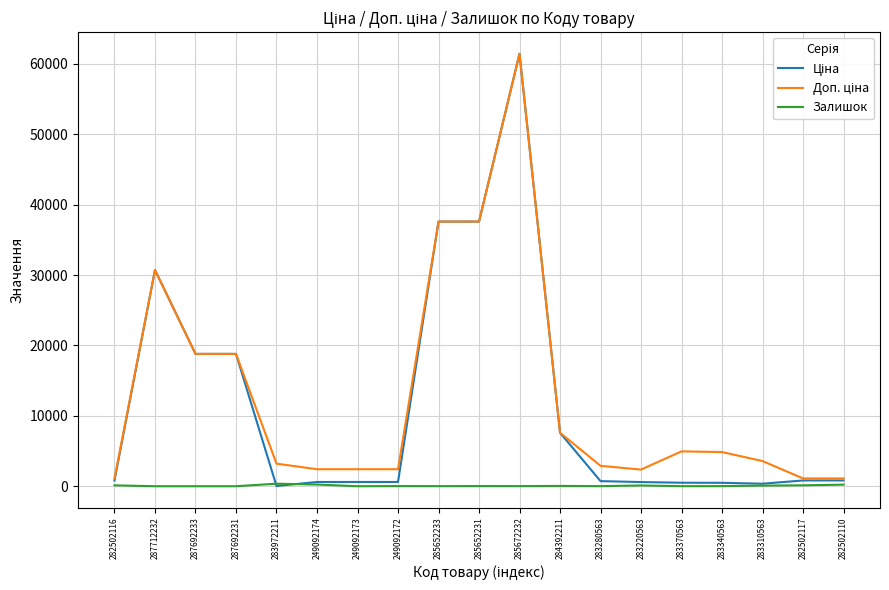

At which category is the sum across all series the highest?

285672232